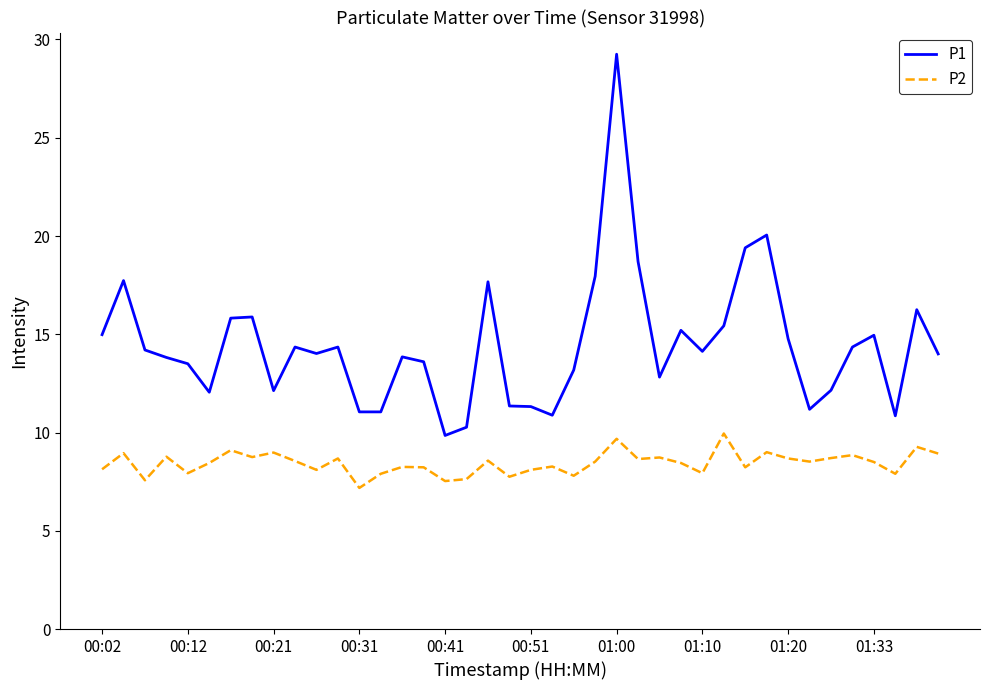

What is the minimum value shown in the chart?

7.2